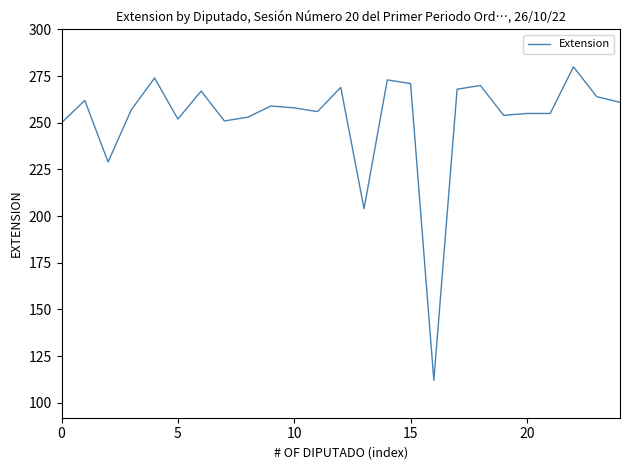

Is this an area chart (filled region under the line)?

No